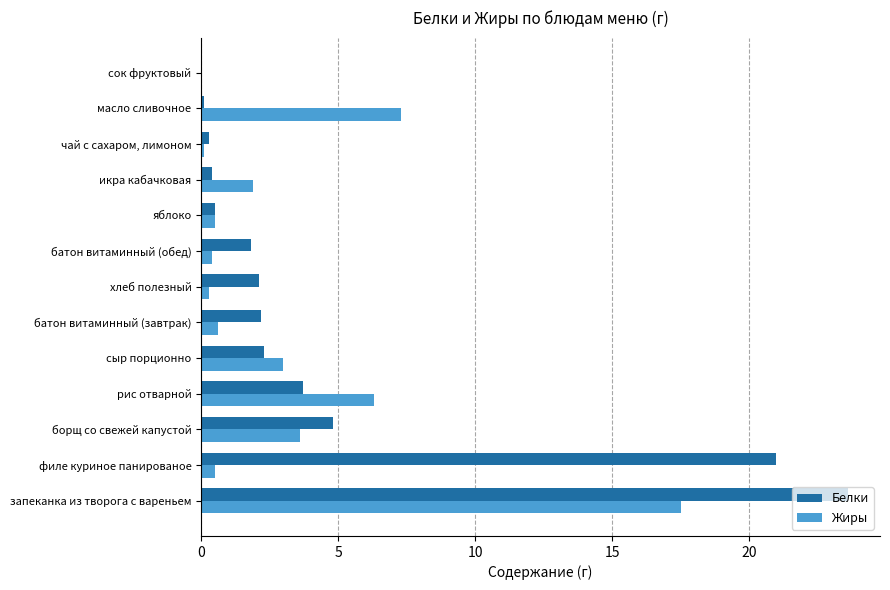

What are all the series names shown in the legend?

Белки, Жиры